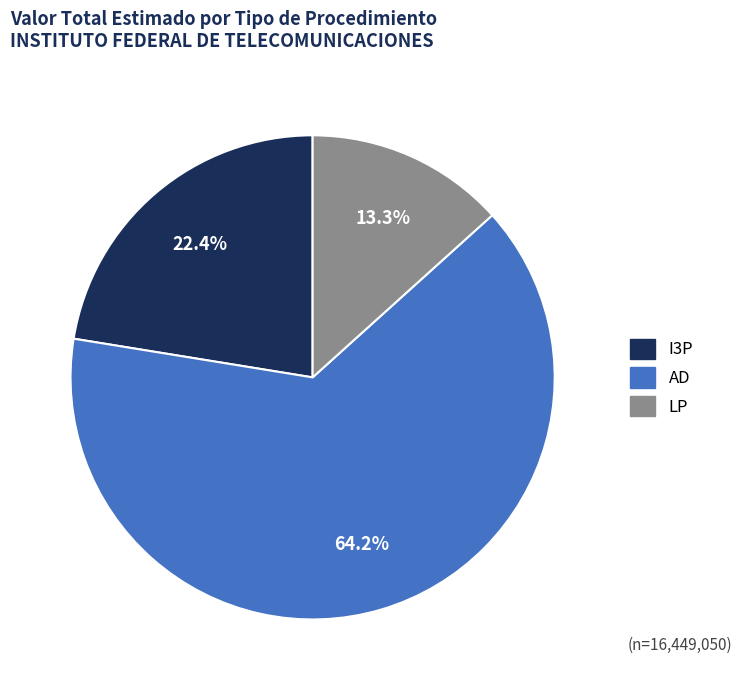

Is there a majority slice in this chart?

Yes